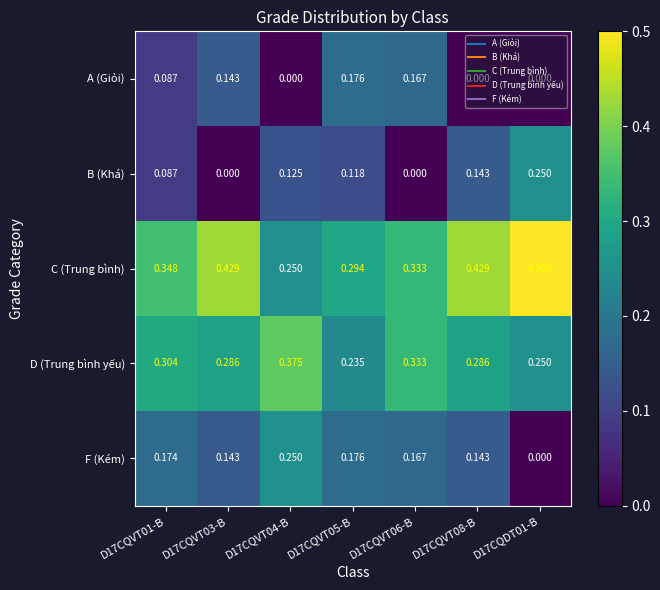

How many categories are shown in the chart?

7